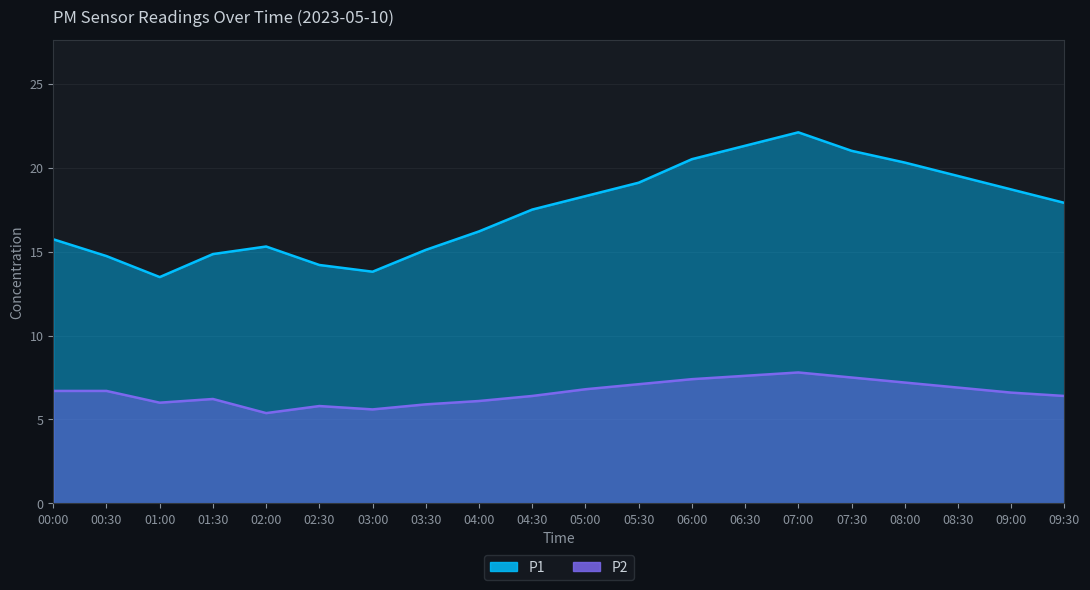

What position from the left is 01:30?

4